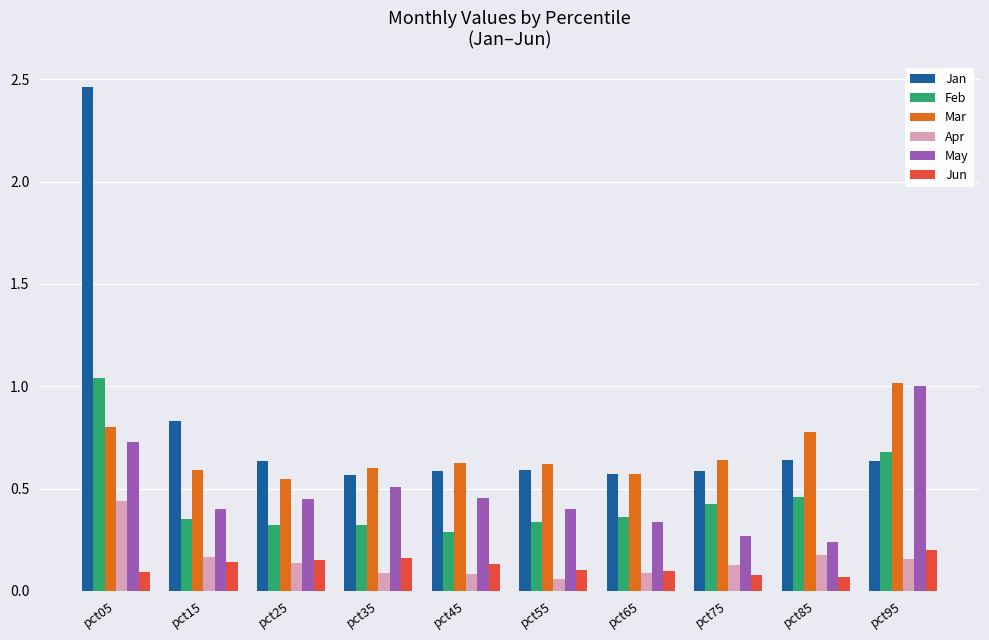

Is the value of Jun at pct75 greater than the value of Jan at pct15?

No